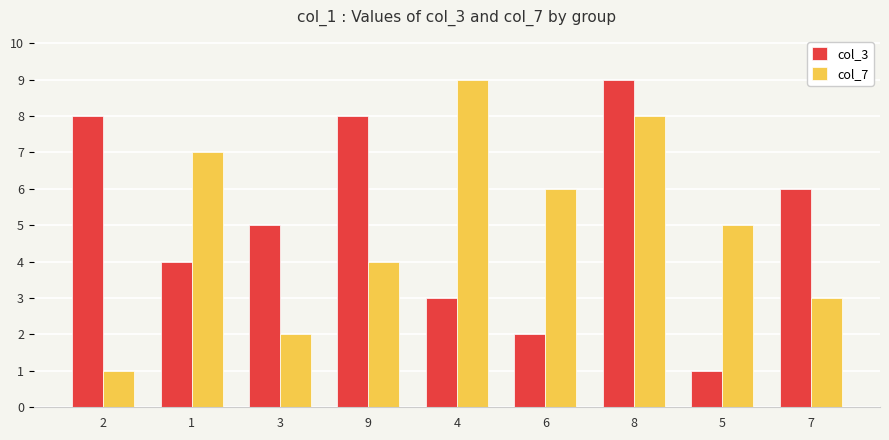

What is the difference between the highest and lowest values at 7?

3